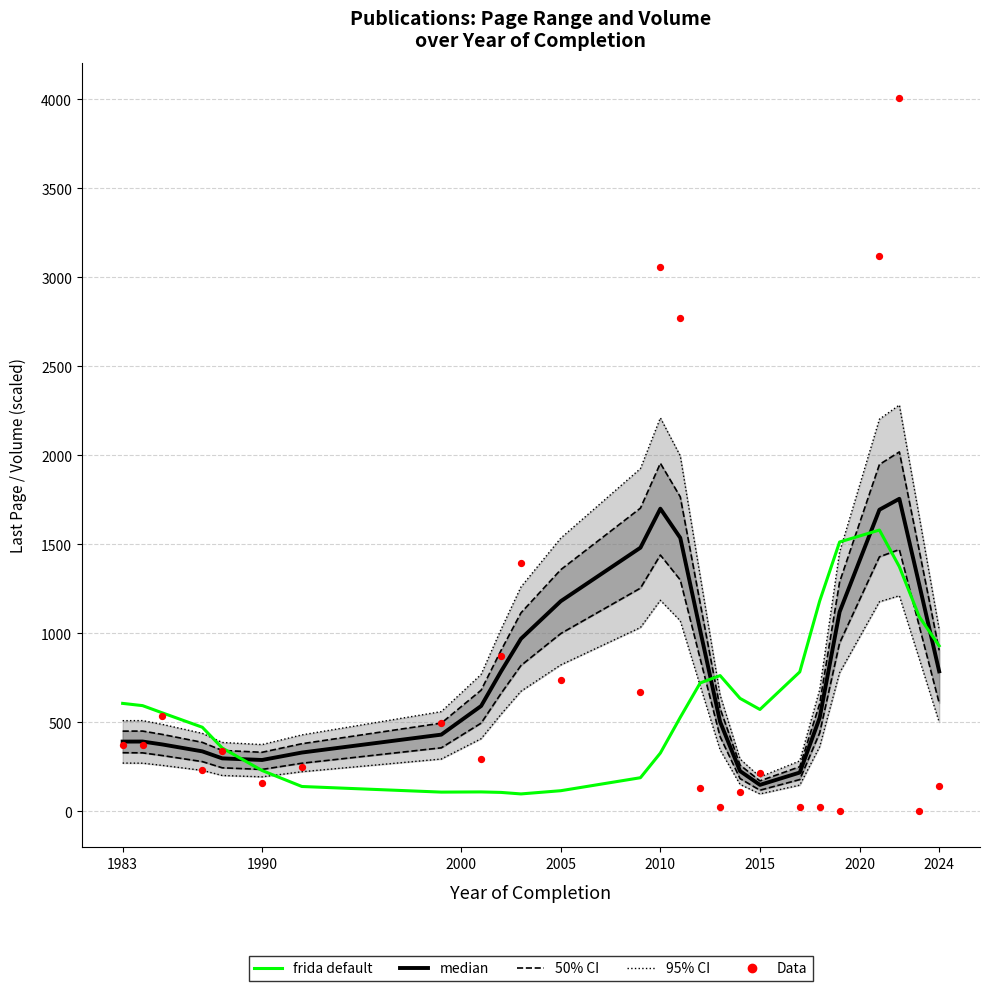

Which series has the largest total across all categories?

median